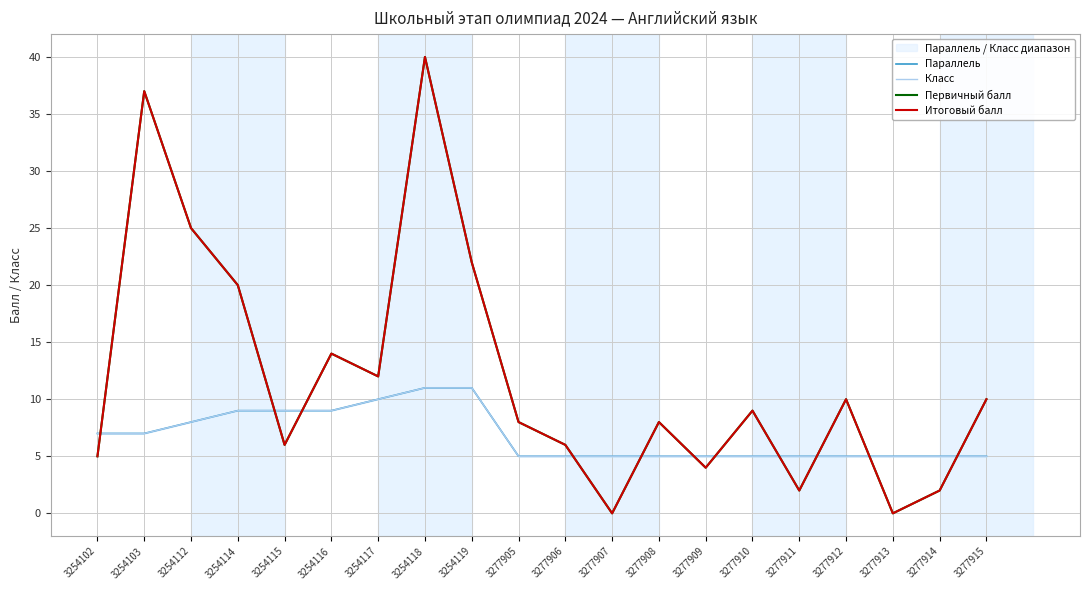

List the labels in order of Класс value, smallest first.

3277905, 3277906, 3277907, 3277908, 3277909, 3277910, 3277911, 3277912, 3277913, 3277914, 3277915, 3254102, 3254103, 3254112, 3254114, 3254115, 3254116, 3254117, 3254118, 3254119